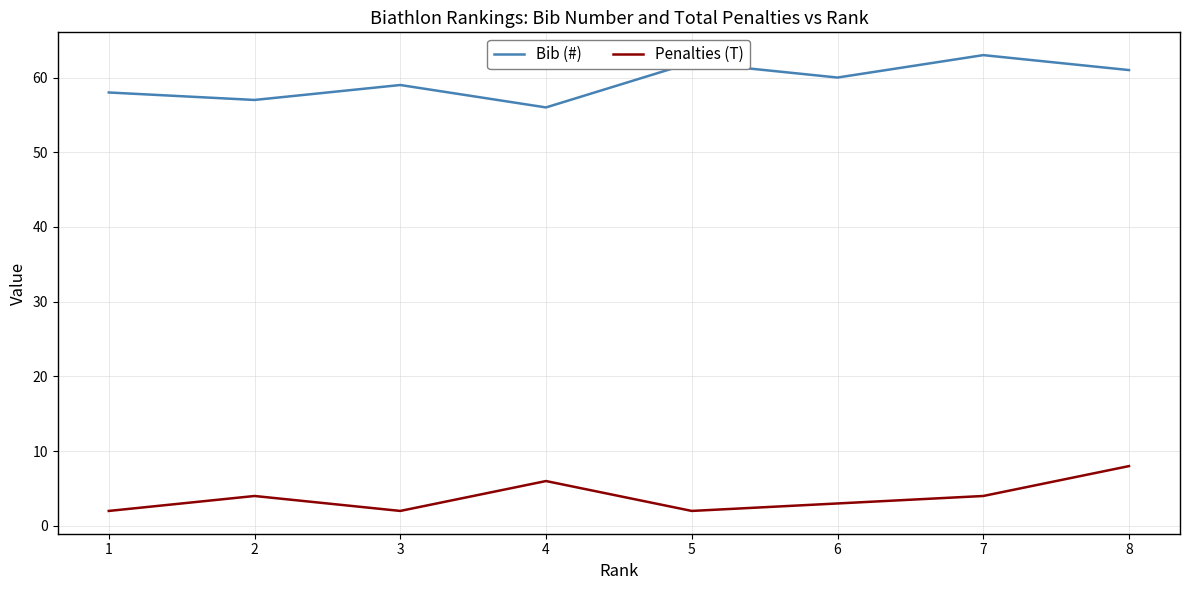

Between 4 and 8, which series saw the biggest shift?

Bib (#)